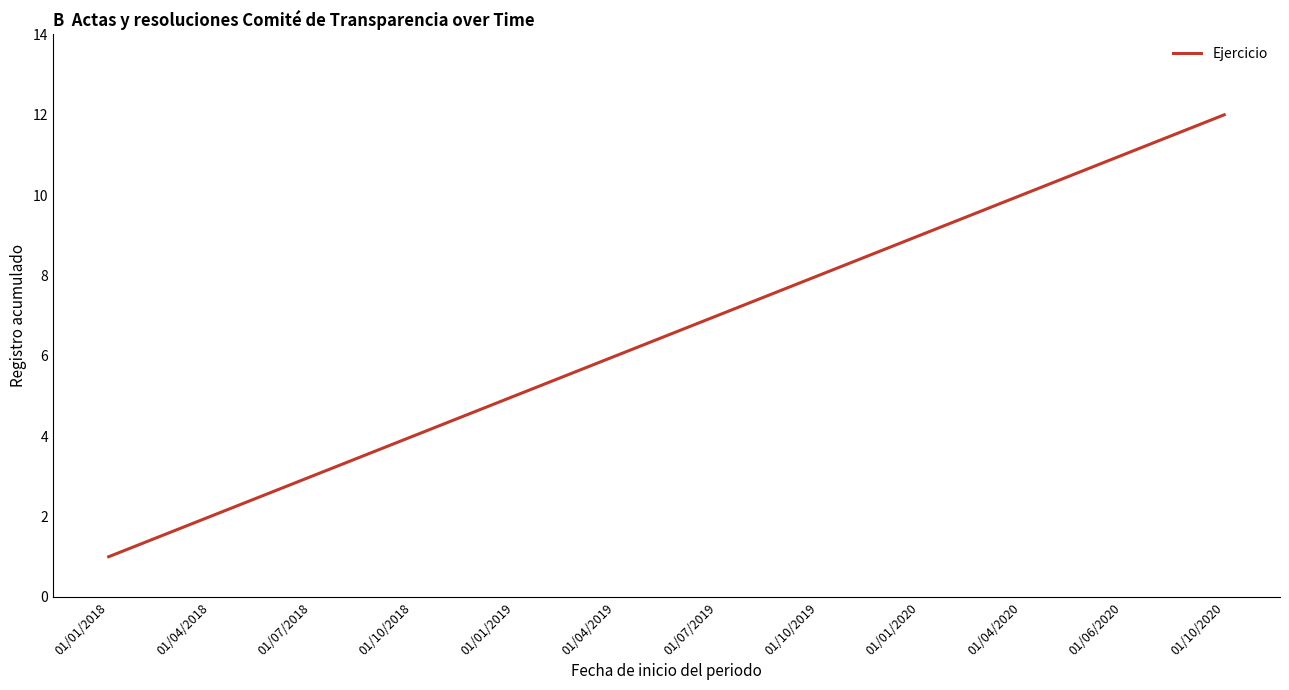

Reading right to left, transcribe all the data shown in this chart.

12	11	10	9	8	7	6	5	4	3	2	1